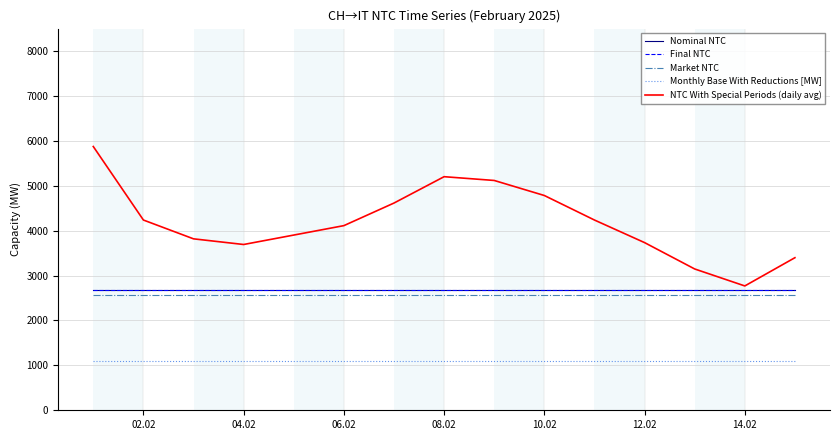

Does the chart have visible grid lines?

Yes